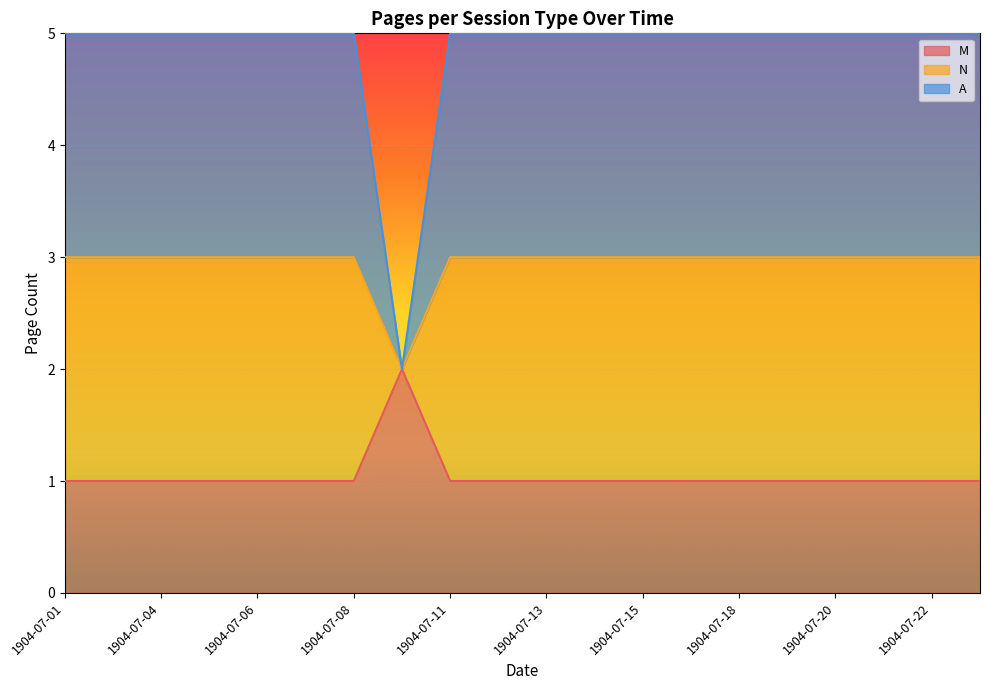

List the labels in order of N value, largest first.

1904-07-01, 1904-07-02, 1904-07-04, 1904-07-05, 1904-07-06, 1904-07-07, 1904-07-08, 1904-07-11, 1904-07-12, 1904-07-13, 1904-07-14, 1904-07-15, 1904-07-16, 1904-07-18, 1904-07-19, 1904-07-20, 1904-07-21, 1904-07-22, 1904-07-25, 1904-07-09